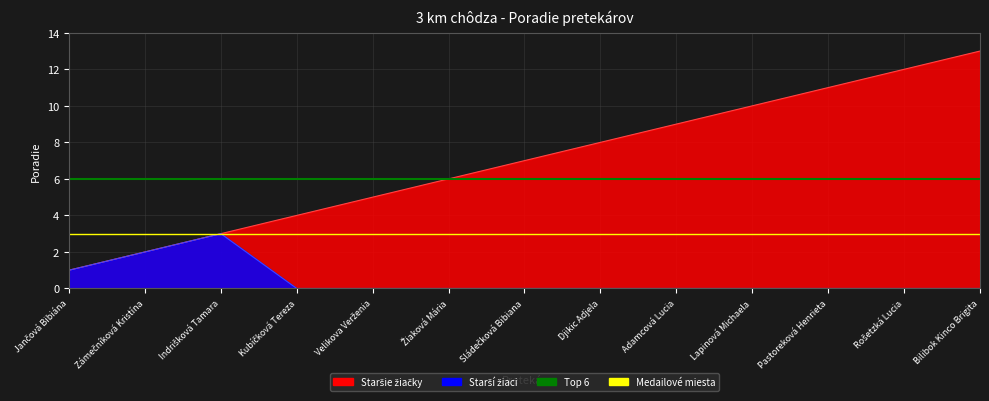

What is the label of the 1st point from the left?

Jančová Bibiána